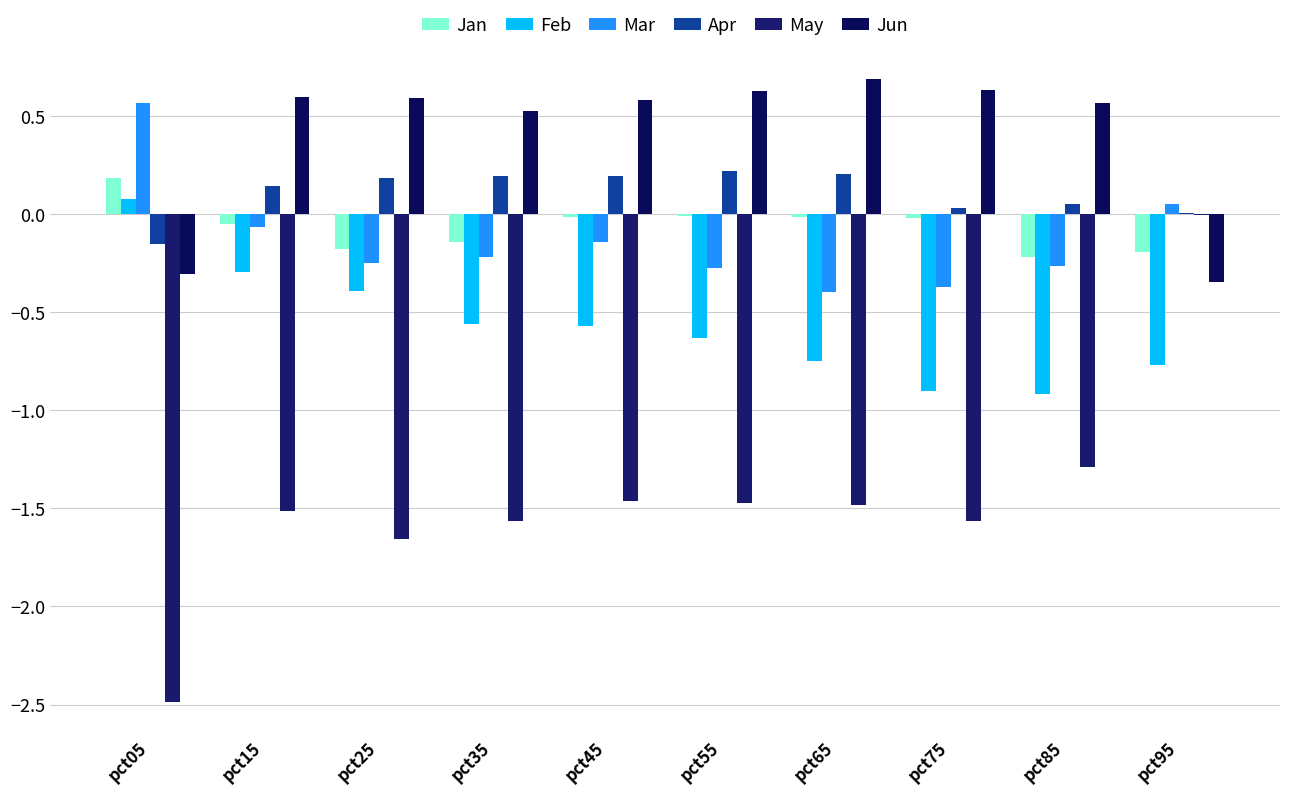

Is the value of Jan at pct35 greater than the value of Mar at pct05?

No